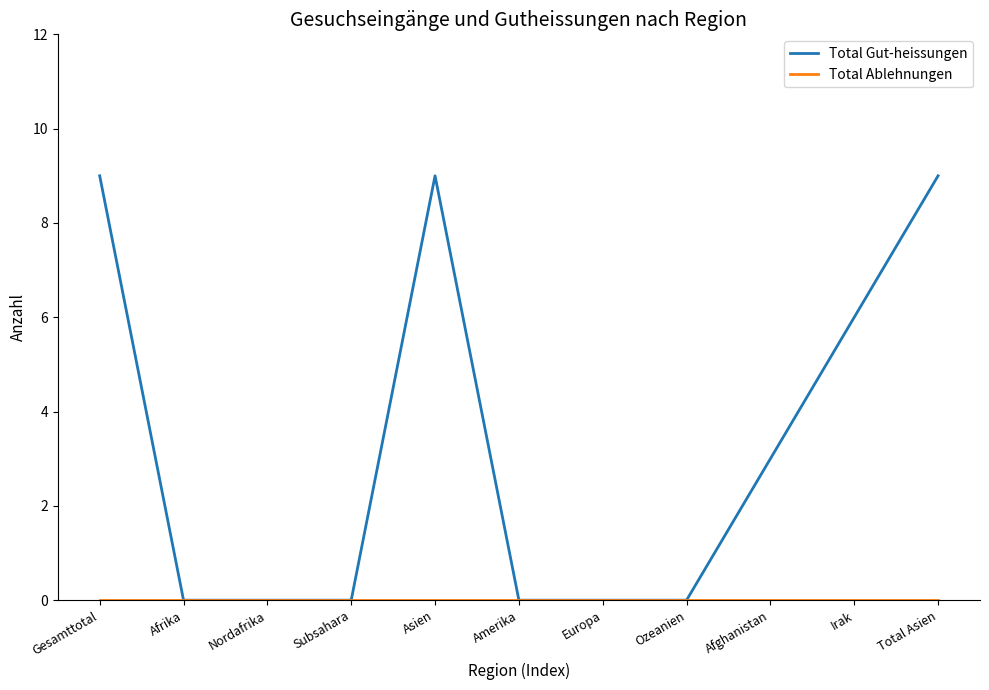

Which series has the widest spread of values?

Total Gut-heissungen